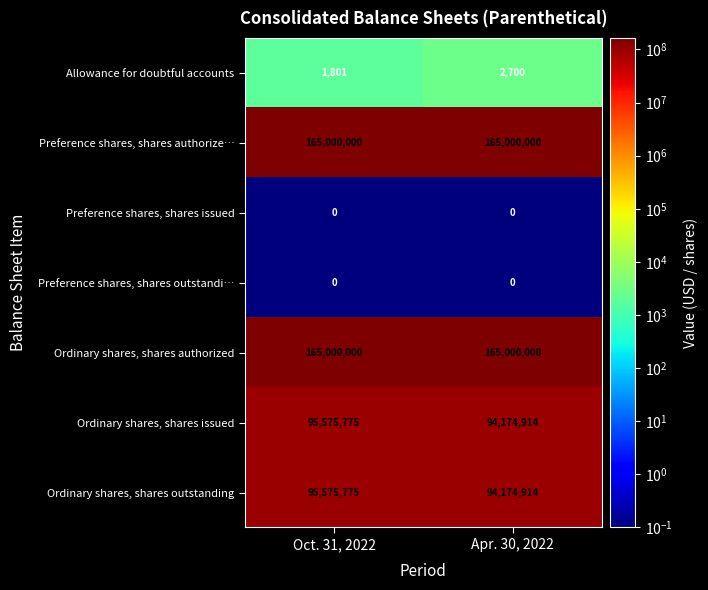

What is the difference between the highest and lowest values at Apr. 30, 2022?

165000000